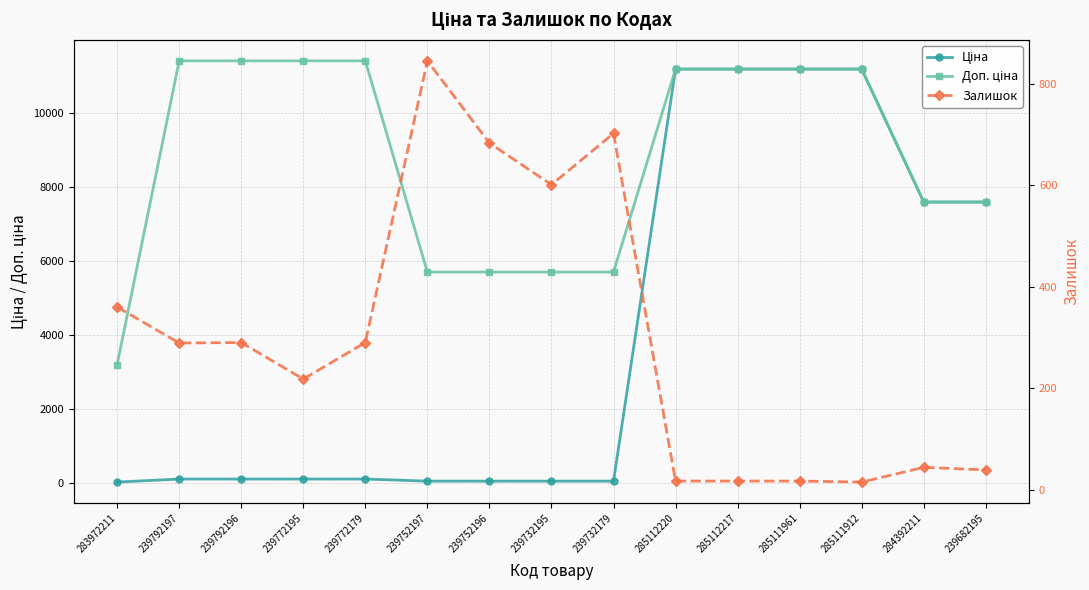

What is the sum of all Залишок values?

4427.0